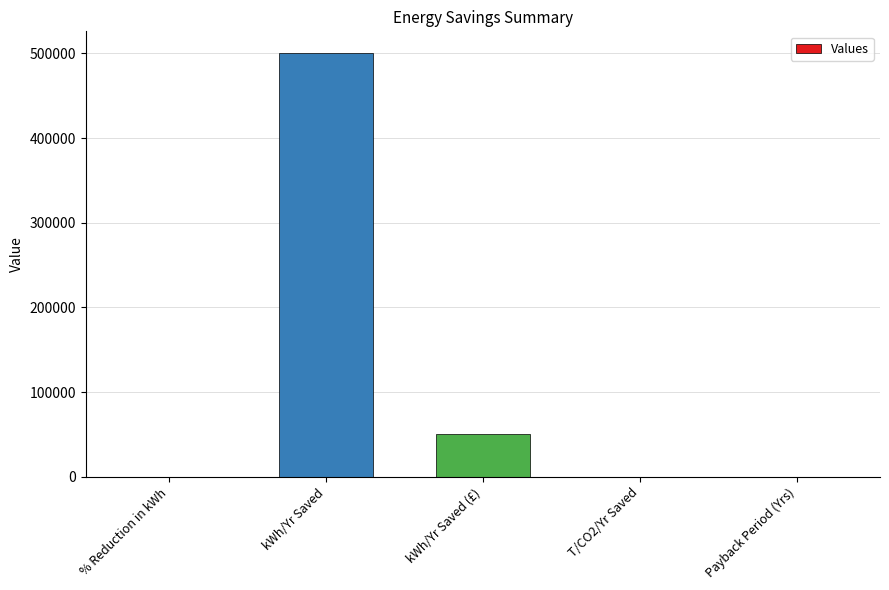

At which label does the data first exceed 141?

kWh/Yr Saved